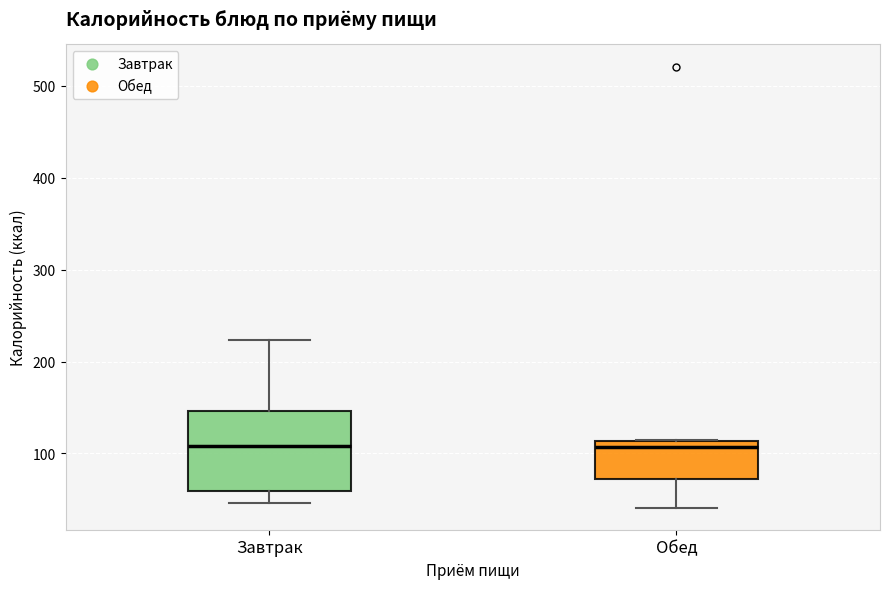

Reading left to right, transcribe this box plot: for each box, give where its median line is, the range the box spans, and where its two whiskers end, as read against the y-axis. The values are not printed on the chart, so give them approximately, as read against the axis.

Завтрак: median 110, box 60 to 150, whiskers 50 to 220
Обед: median 110 (just below the box's upper edge), box 70 to 110, whiskers 40 to 120